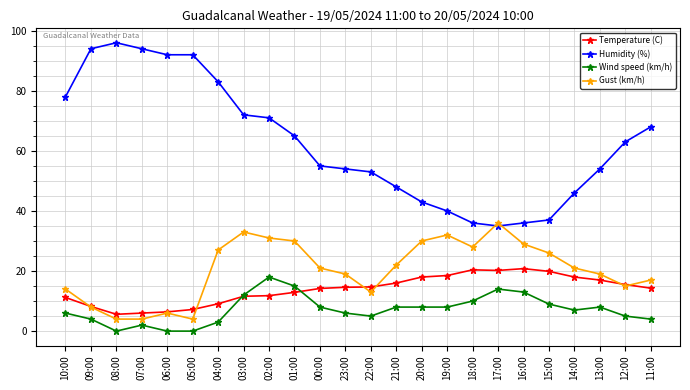

Count the number of categories in the chart.

24